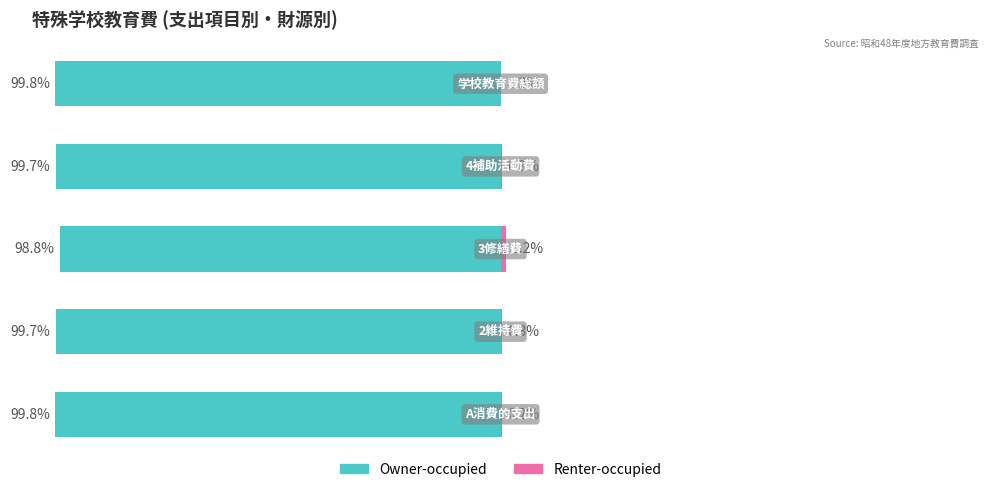

Which series has the widest spread of values?

Owner-occupied